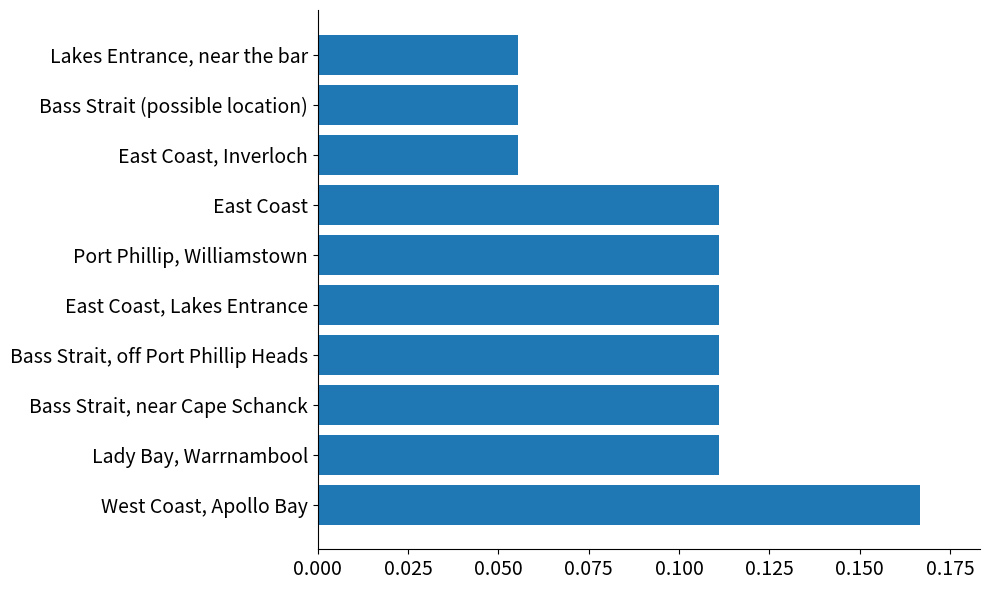

At which category does the chart reach its peak across all series?

West Coast, Apollo Bay